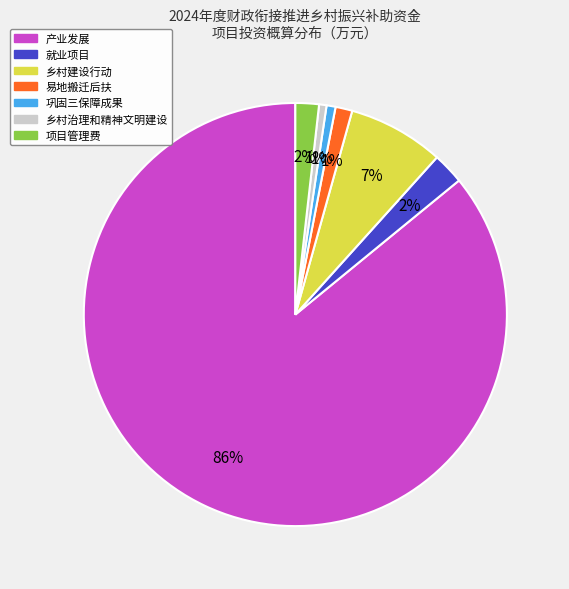

How many segments does this pie chart have?

7